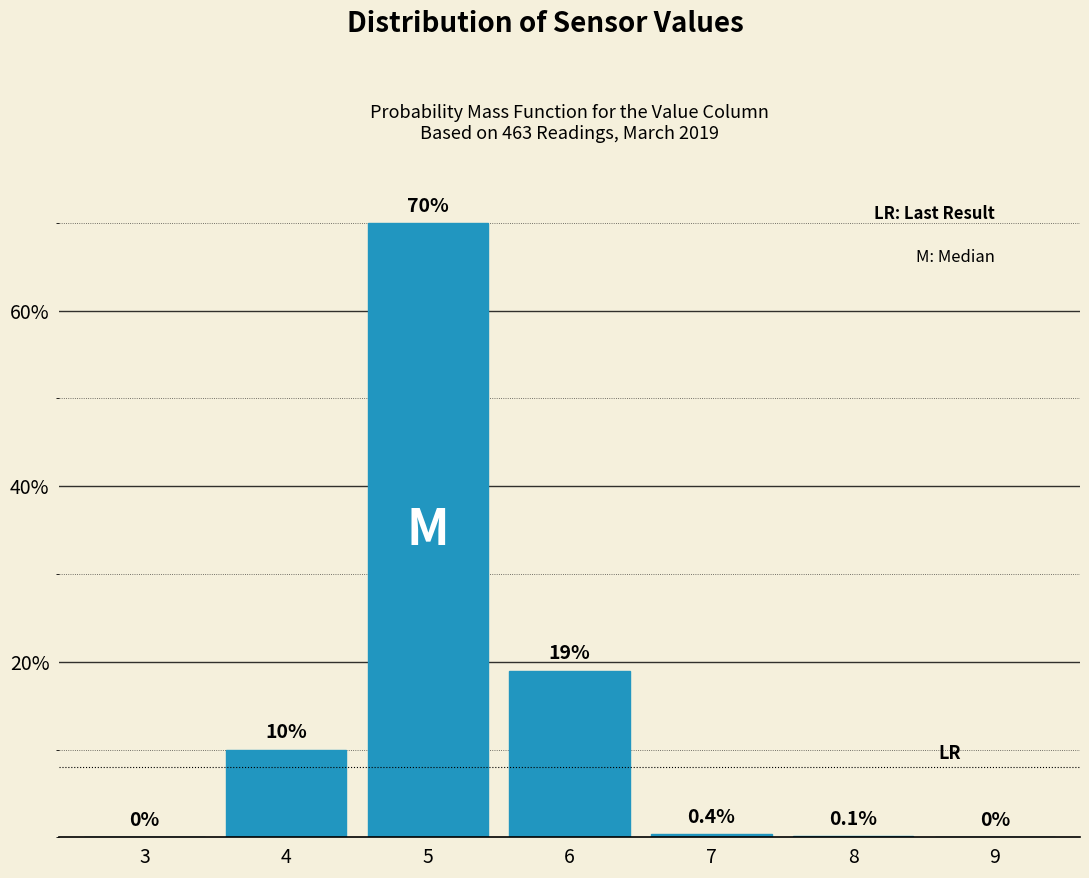

Reading left to right, transcribe all the data shown in this chart.

3=0.0	4=10.0	5=70.0	6=19.0	7=0.4	8=0.1	9=0.0